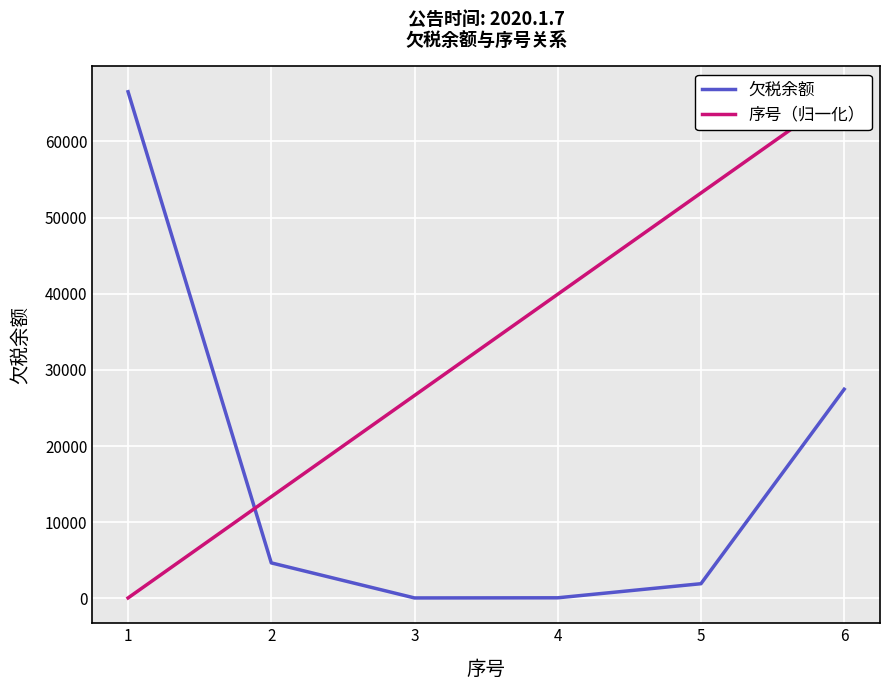

What is the sum of all 欠税余额 values?

100674.5